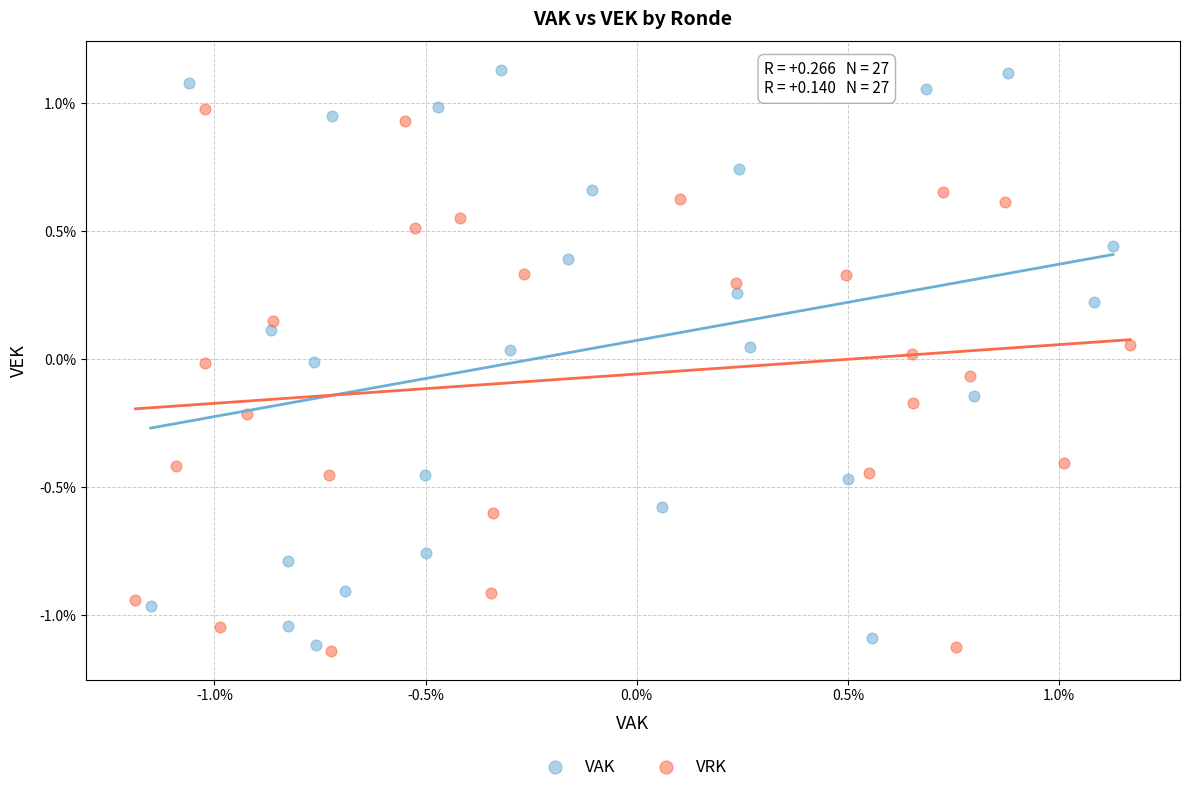

Which series reaches the minimum Y coordinate?

VRK